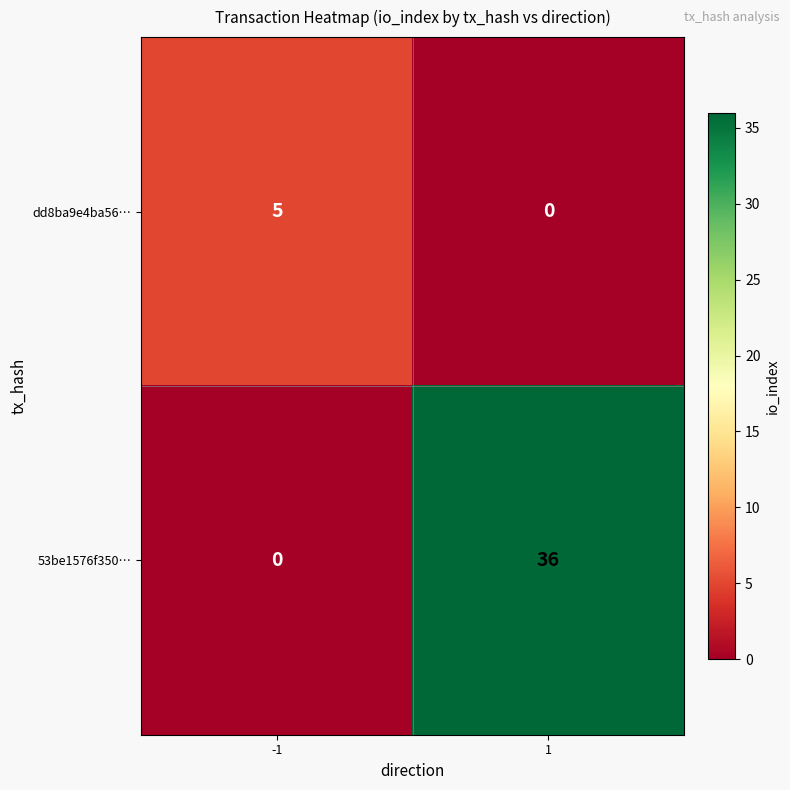

What is the spread (max minus min) of values at 1?

36